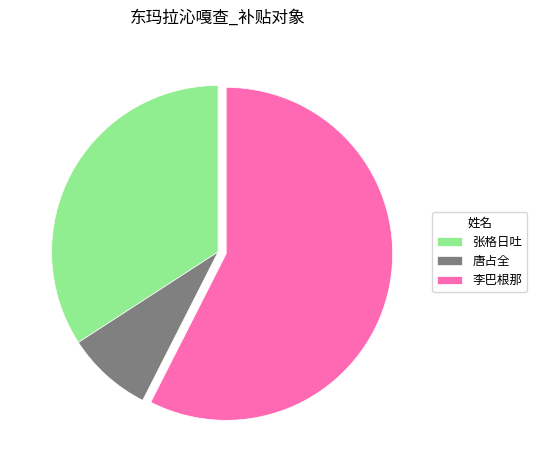

Approximately how many times larger is the value at 李巴根那 compared to 唐占全?

6.9